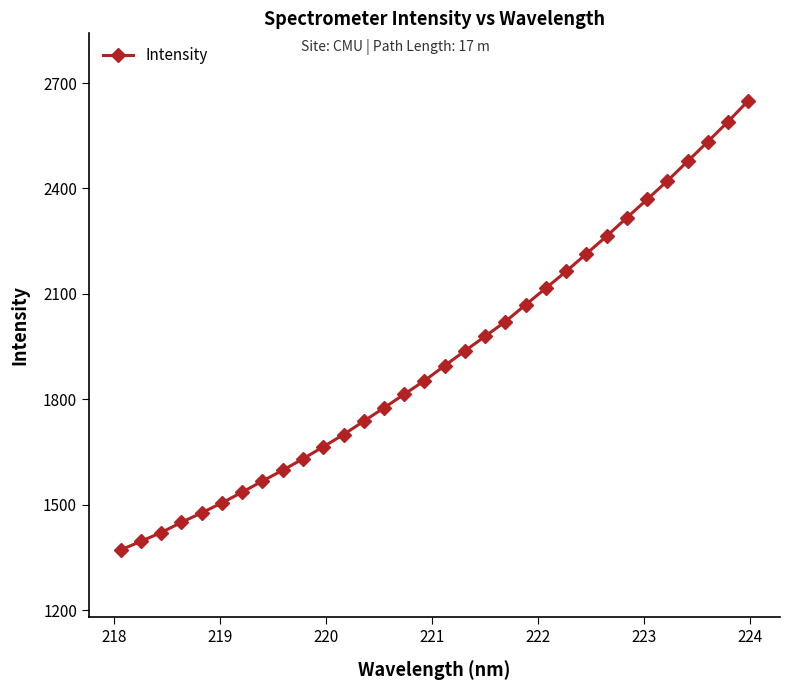

What is the average value?

1922.3